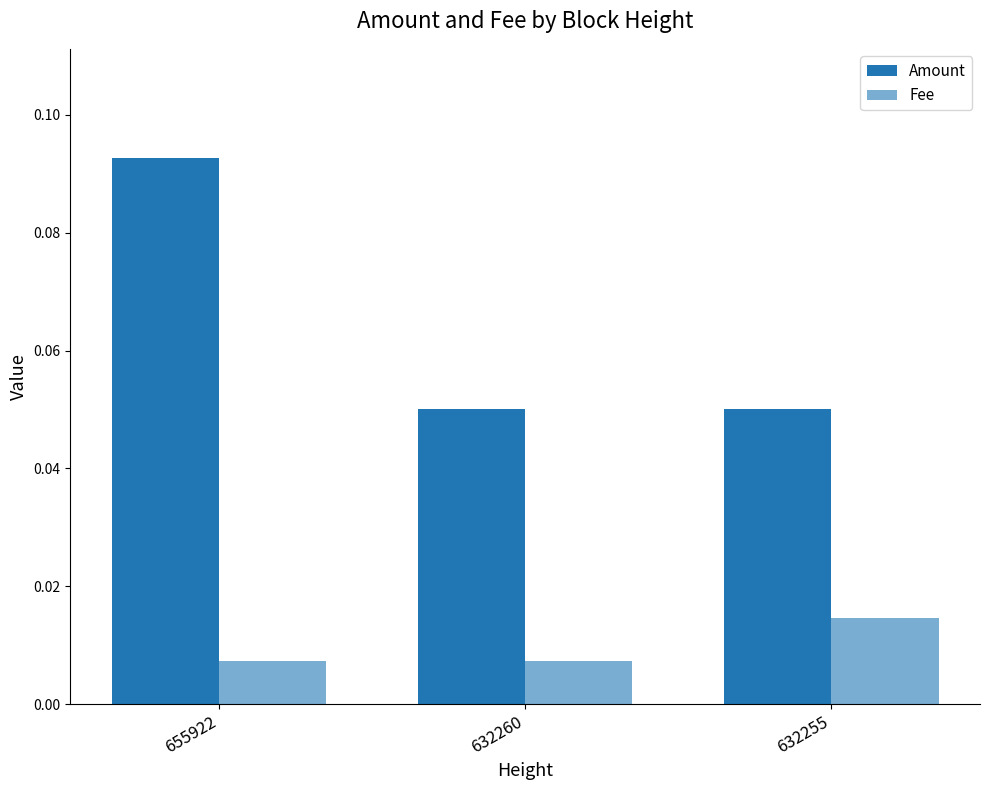

What is the value of the Amount bar at the 2nd from the left?

0.1